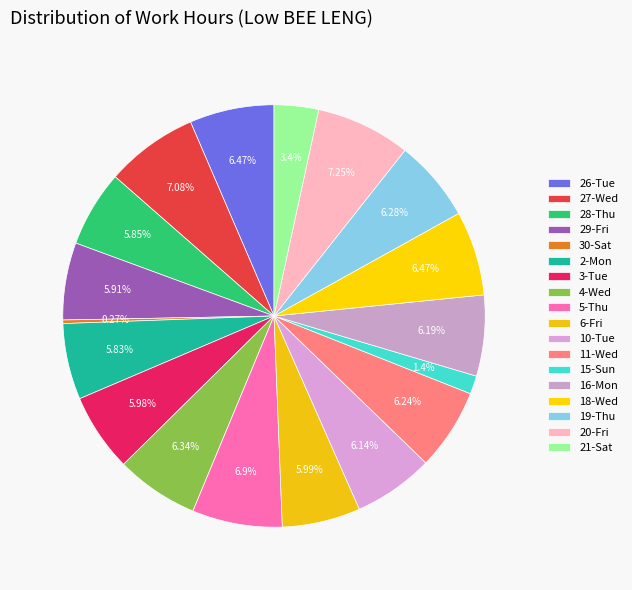

Do 6-Fri and 3-Tue together represent more than half of the pie?

No